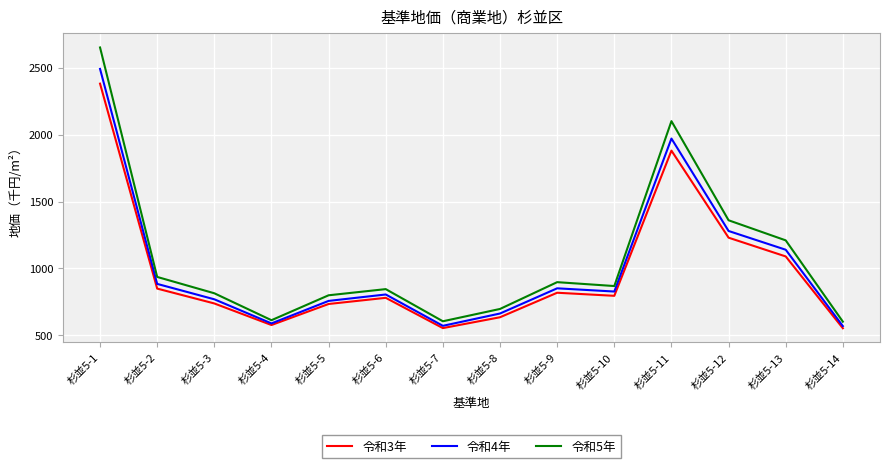

Where does the 令和3年 series first go above 796?

杉並5-1